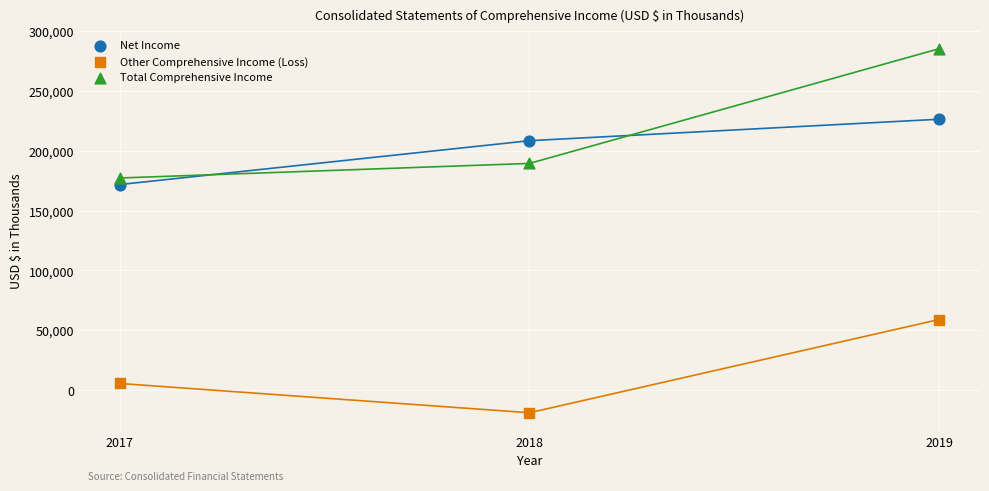

Which series contains the lowest Y value?

Other Comprehensive Income (Loss)